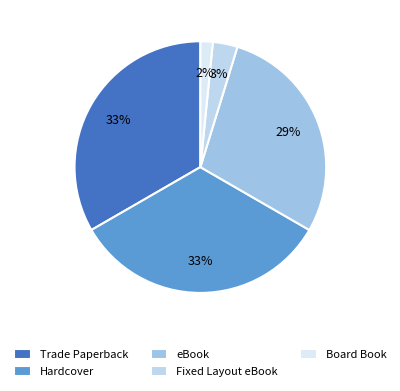

Rank the categories by value from highest to lowest.

Trade Paperback, Hardcover, eBook, Fixed Layout eBook, Board Book